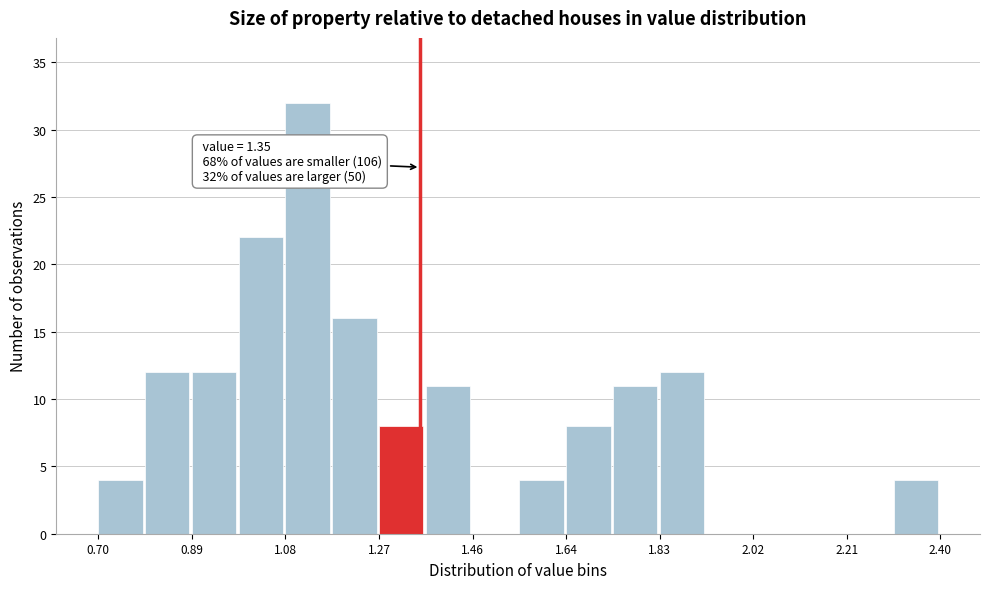

Over which range of the x-axis is the bar tallest?

1.08 to 1.18